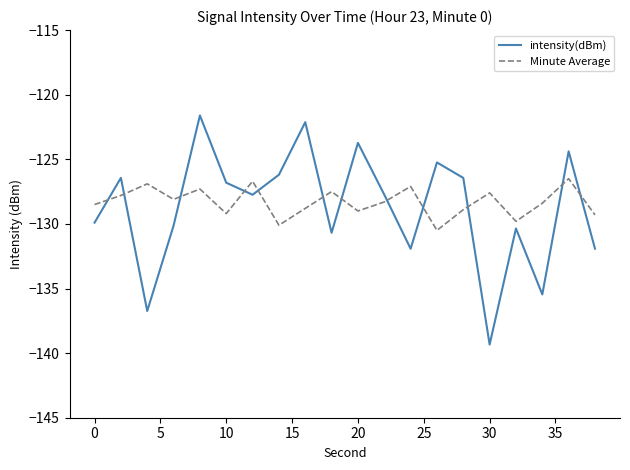

Which series ends up on top after the final intersection of intensity(dBm) and Minute Average?

Minute Average